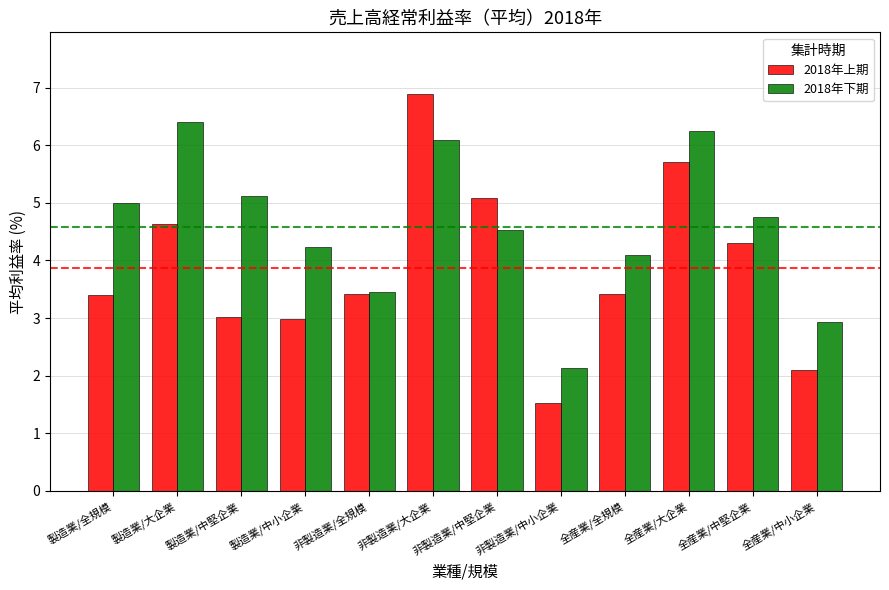

How many groups of bars are there?

12